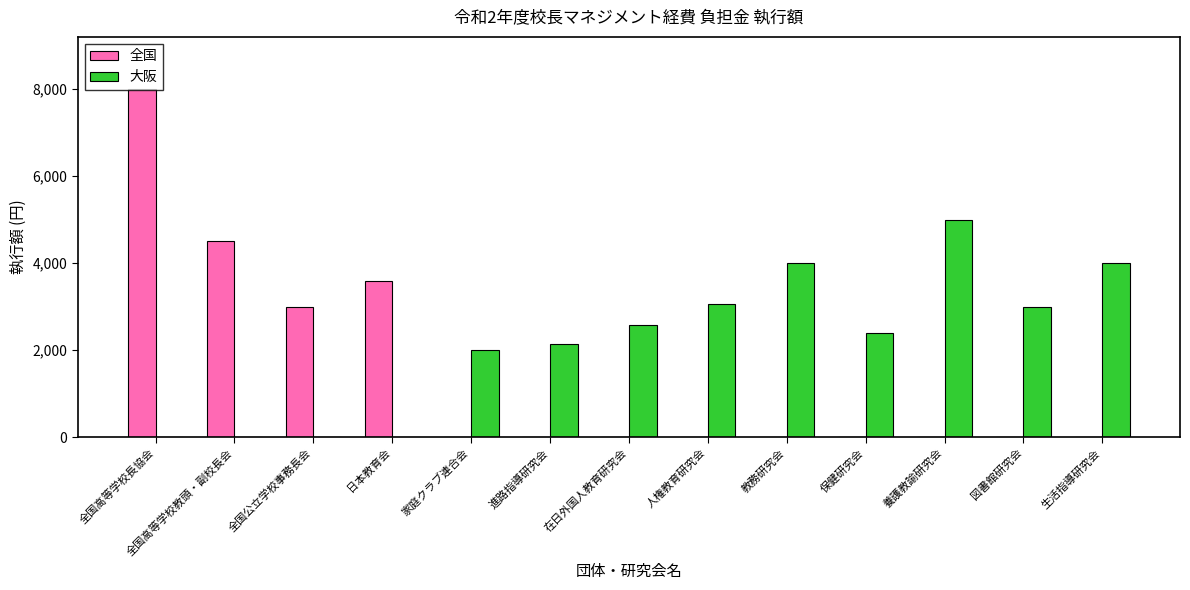

What is the approximate value of 大阪 at 進路指導研究会?

2150